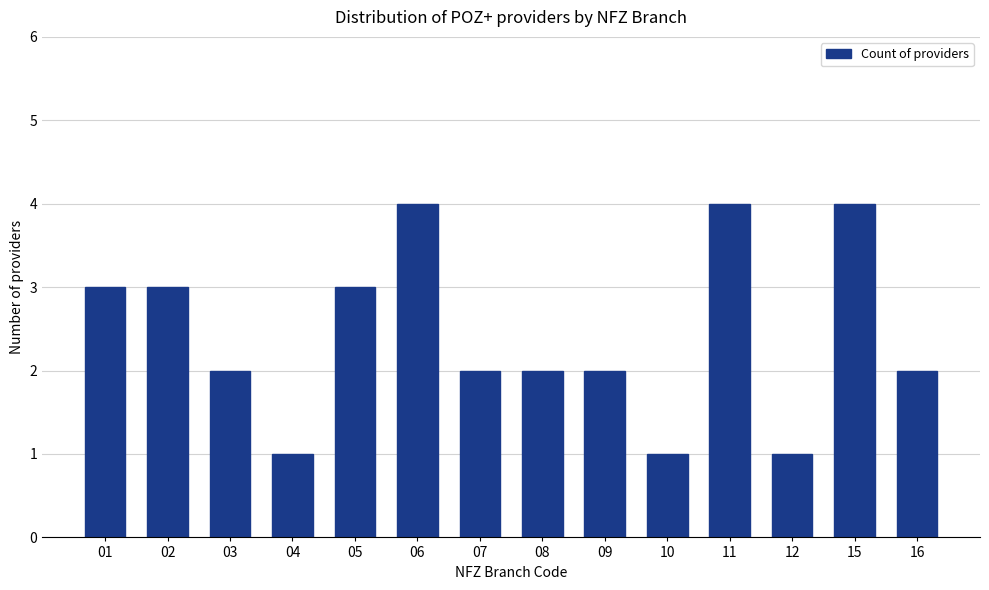

What is the difference between the maximum and minimum values?

3